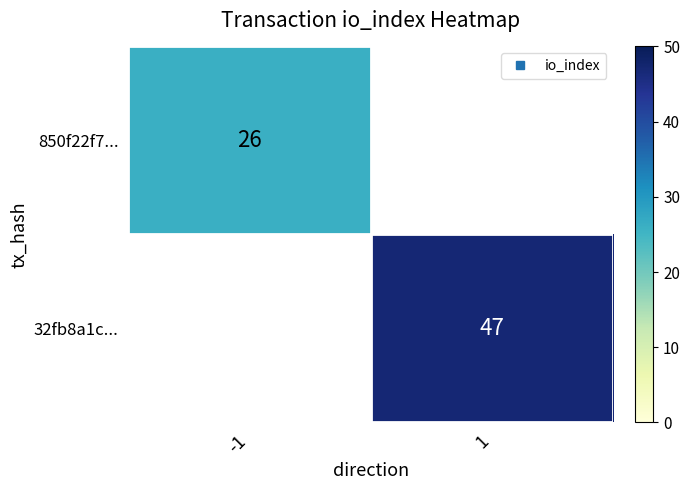

Which series has the largest range (max minus min)?

850f22f7...